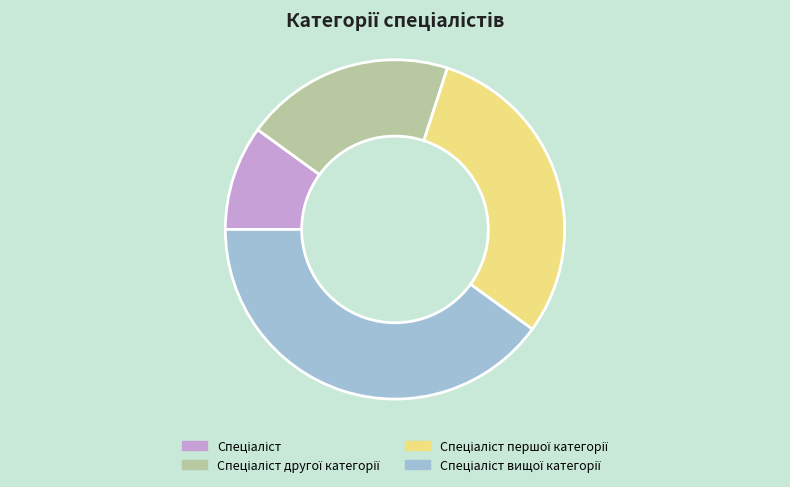

Is there any slice that represents more than half of the pie?

No